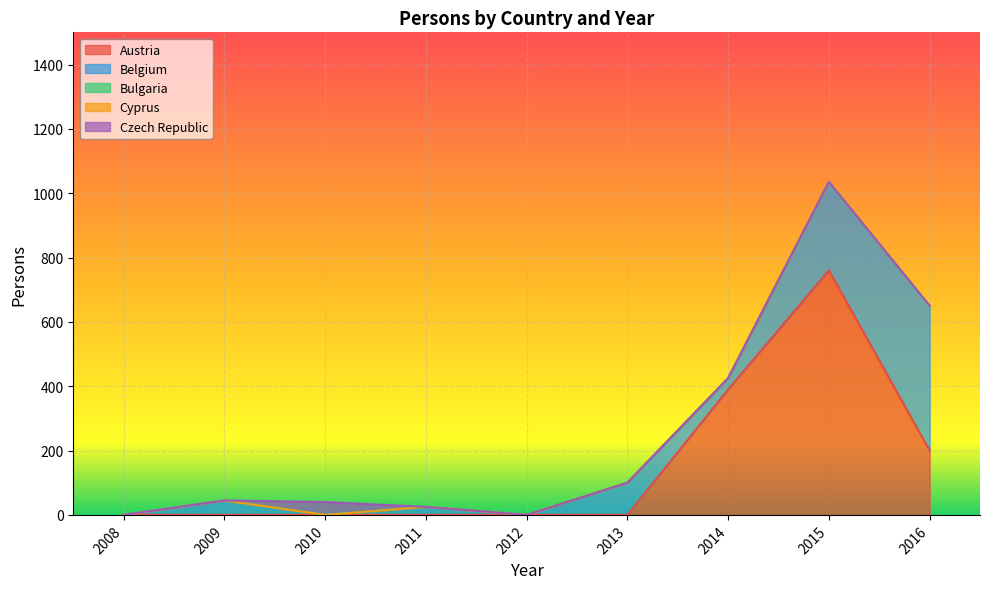

At 2012, list the series in order from largest to smallest.

Austria, Belgium, Bulgaria, Cyprus, Czech Republic